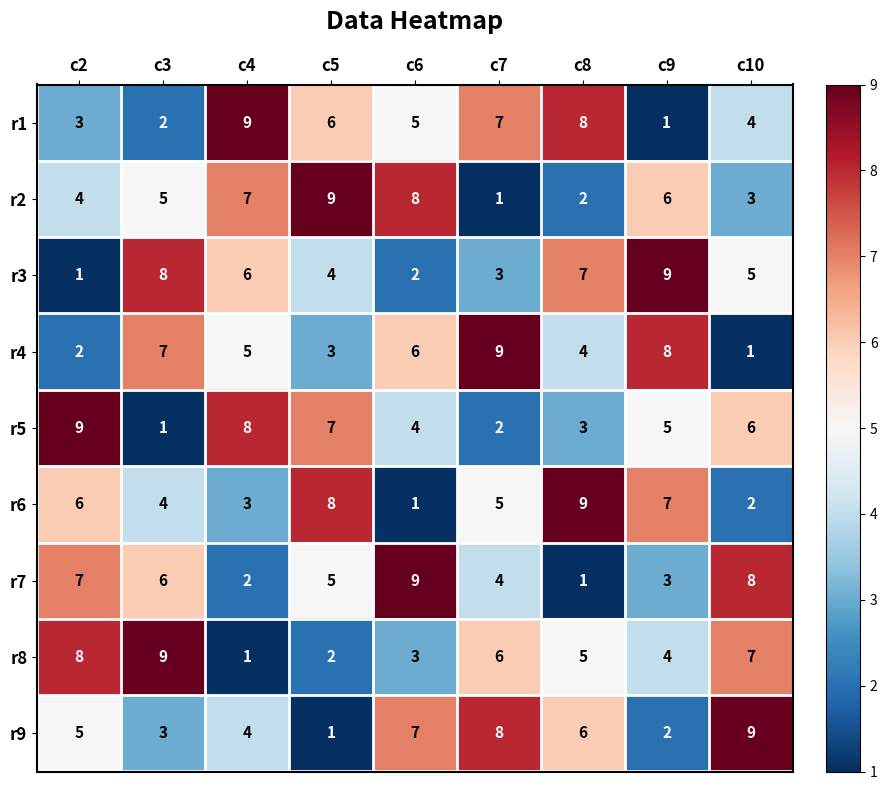

Is the value of r5 at c7 greater than the value of r2 at c4?

No